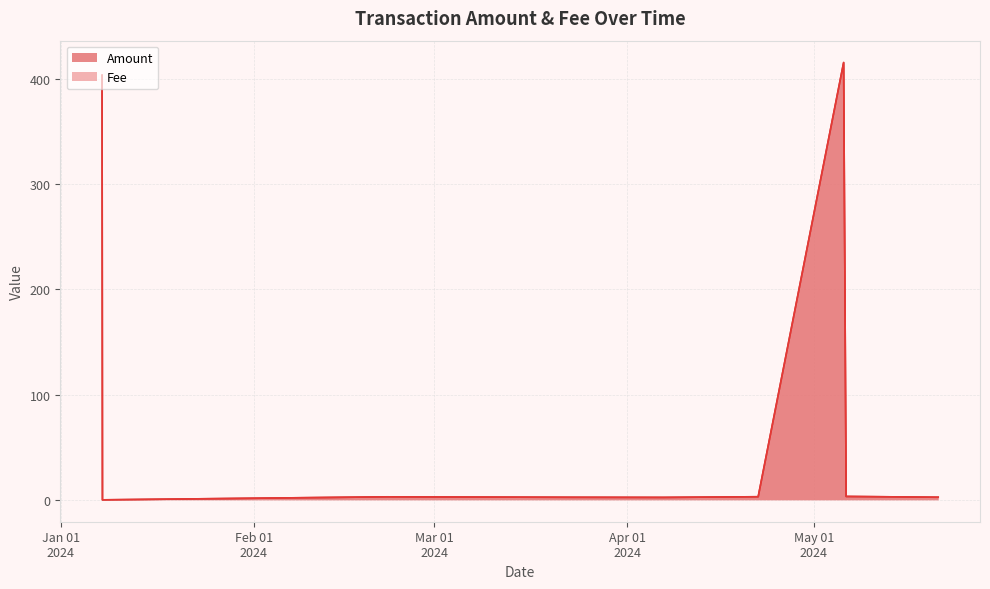

What is the sum of the values at 2024-01-07 15:36:00 and 2024-03-23 01:06:00?

405.6